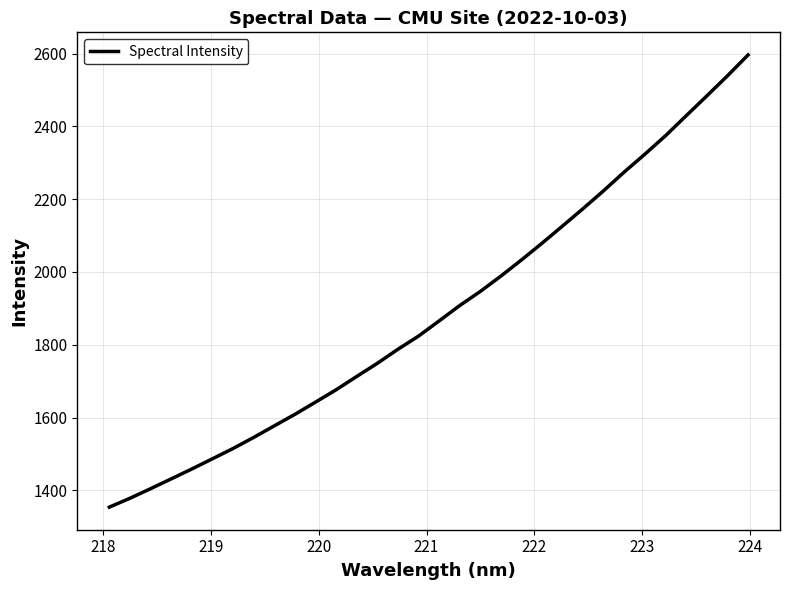

True or false: there are more than 2 points higher than both neighbors.

False